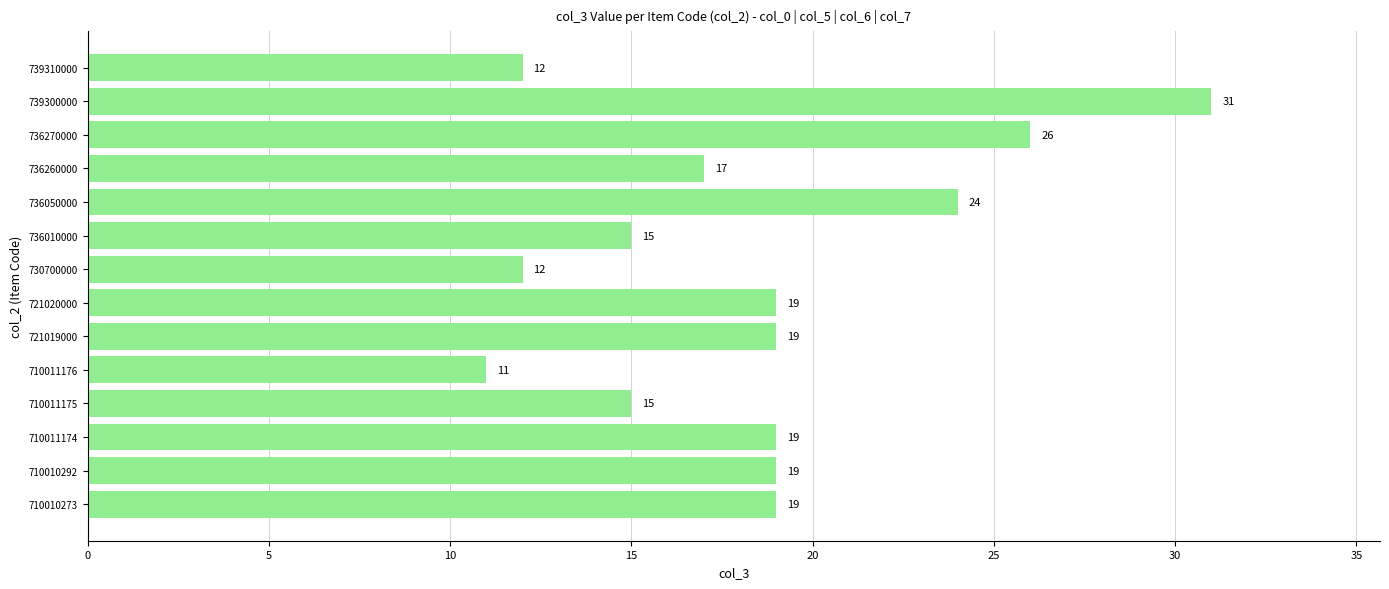

What is the ratio of the value at 739300000 to the value at 710010292?

1.6